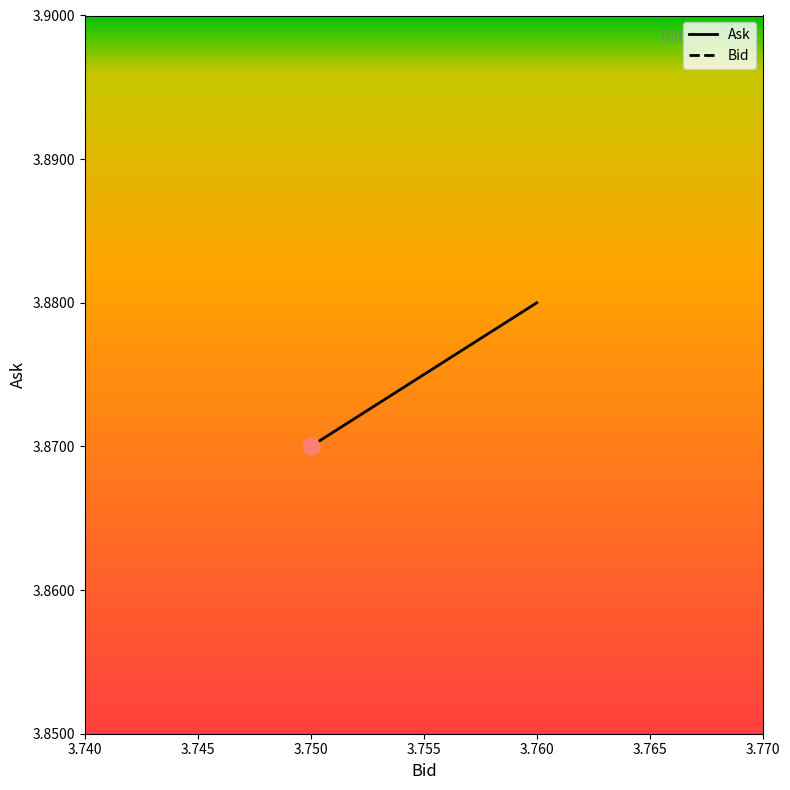

What is the sum of all Bid values?

22.5